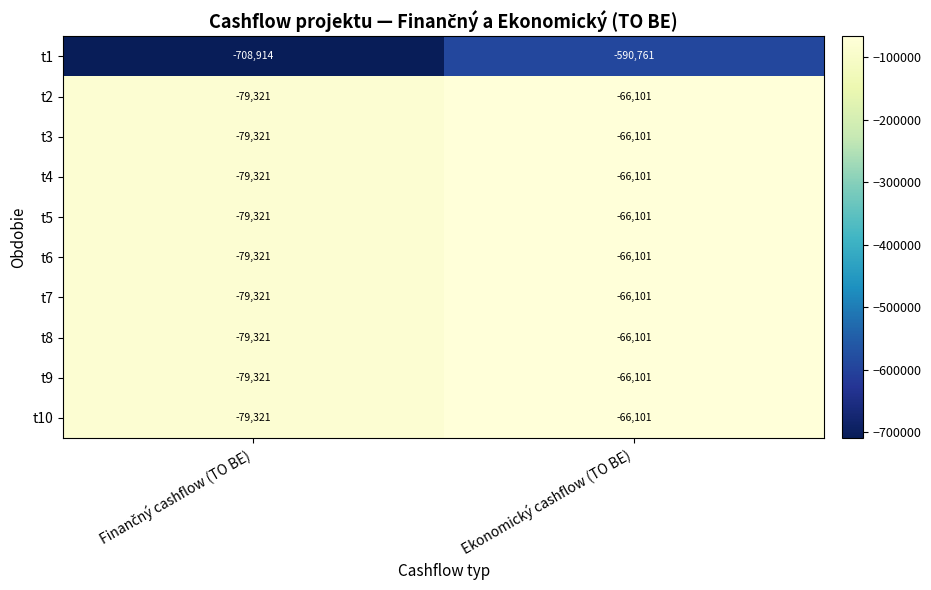

Reading right to left, transcribe all the data shown in this chart.

t1: -590761	-708914
t2: -66101	-79321
t3: -66101	-79321
t4: -66101	-79321
t5: -66101	-79321
t6: -66101	-79321
t7: -66101	-79321
t8: -66101	-79321
t9: -66101	-79321
t10: -66101	-79321